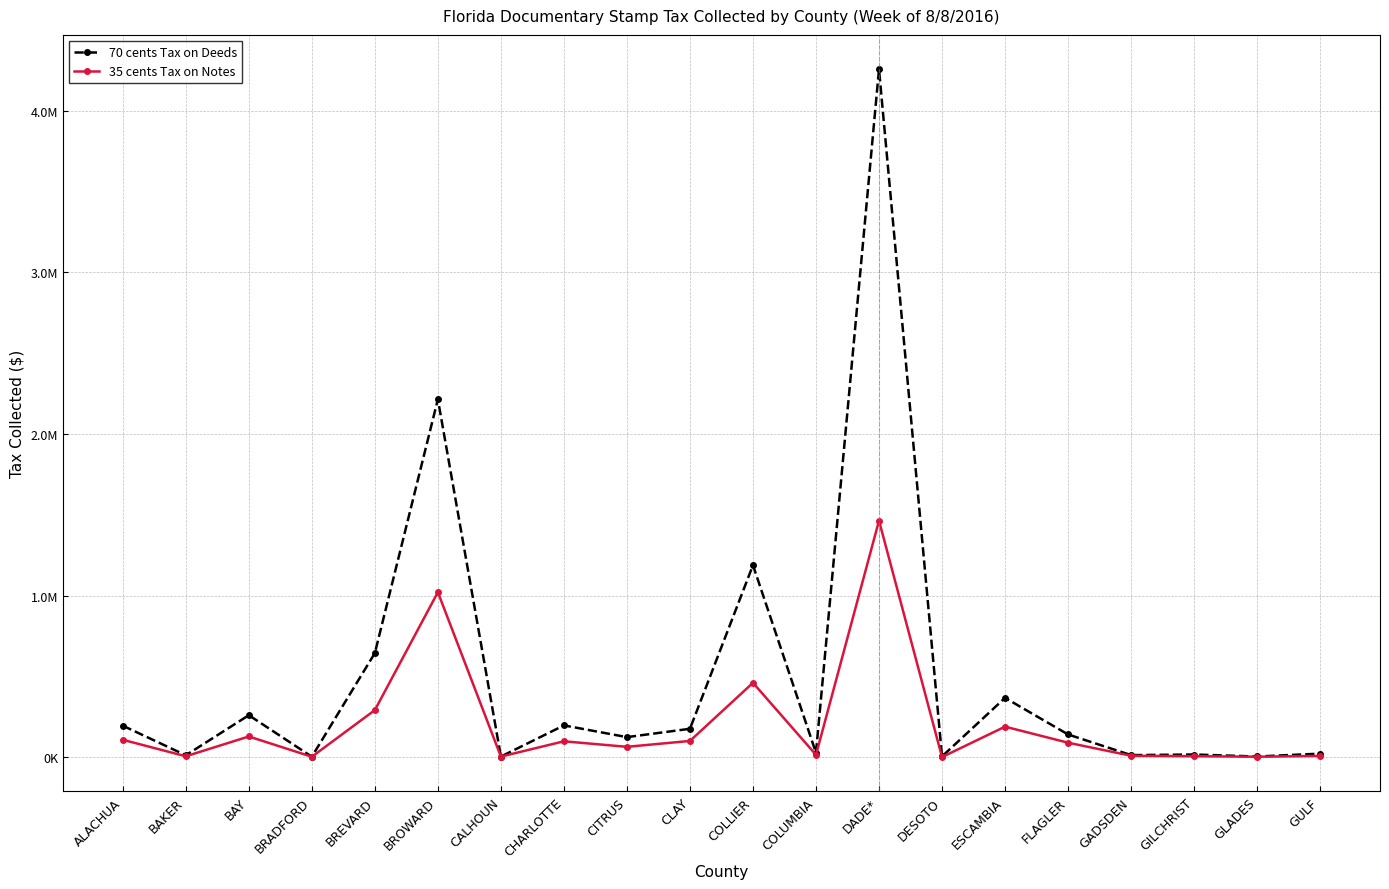

Which series has the largest total across all categories?

70 cents Tax on Deeds